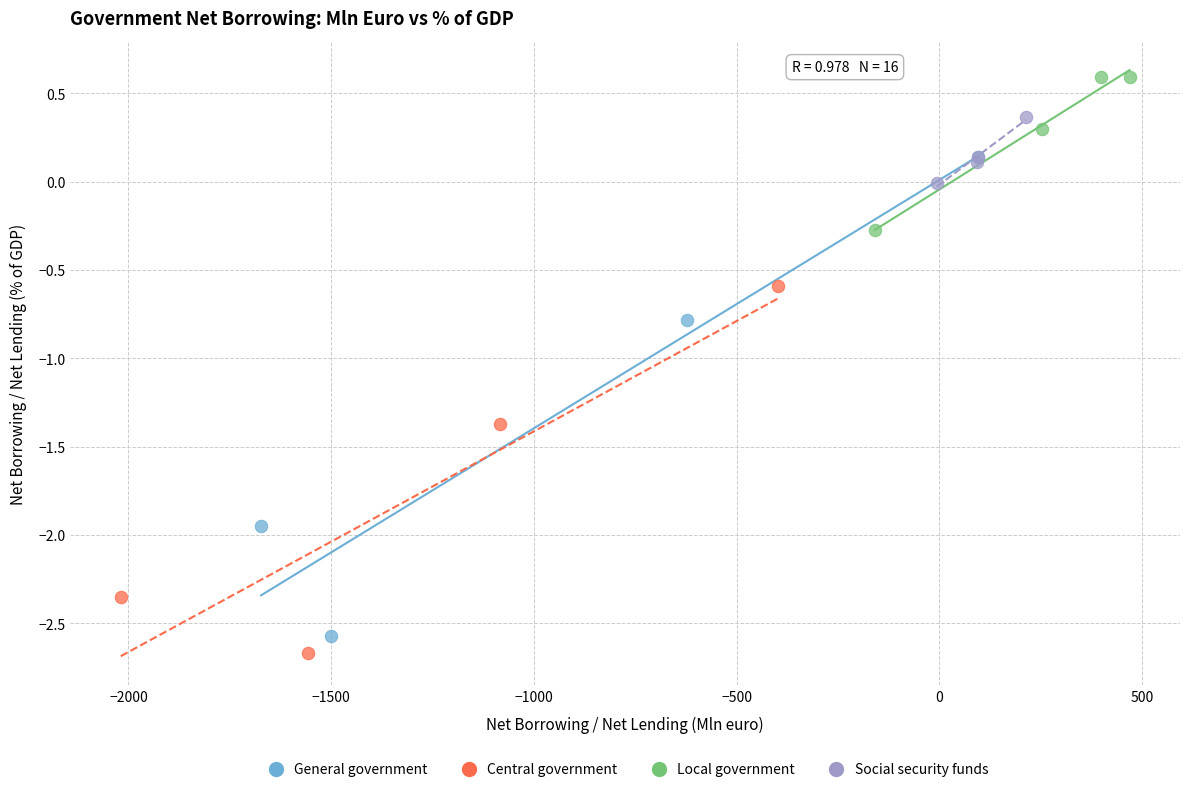

Which series contains the highest Y value?

Local government